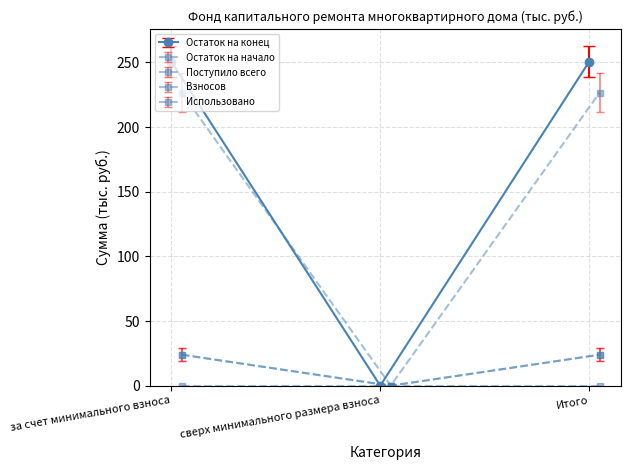

How many values in the Взносов series exceed 238?

2